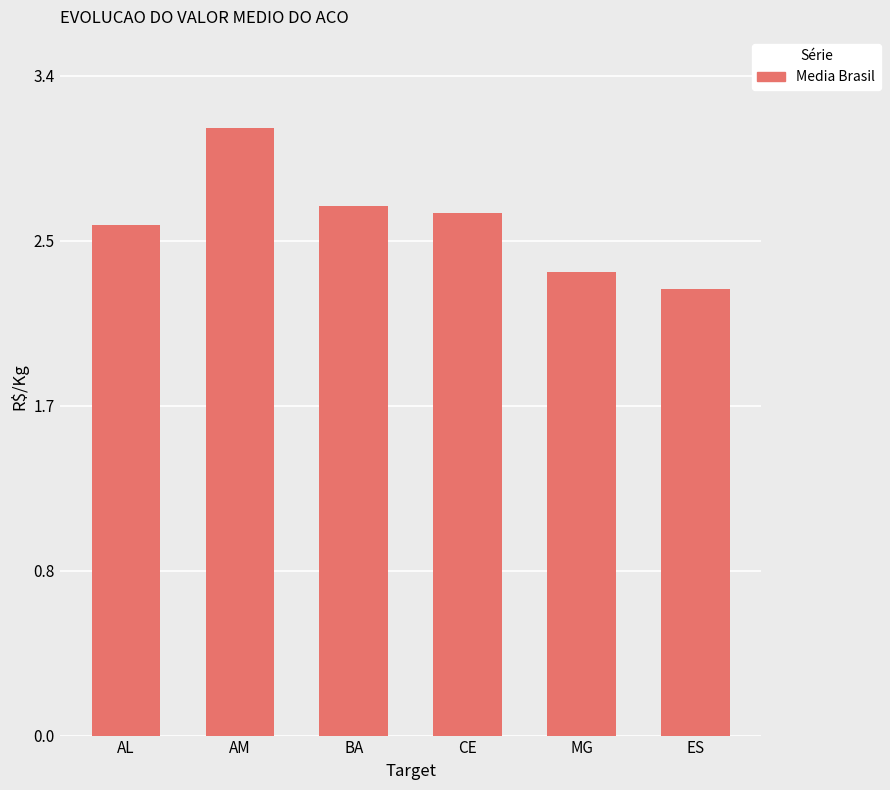

Count the values in the range 2 to 3.

5